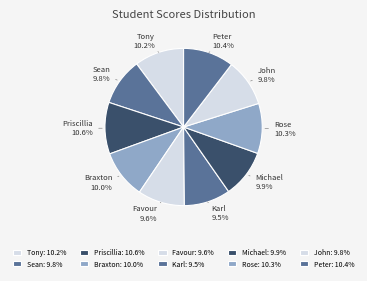

What portion of the pie excludes Priscillia?

89.4%